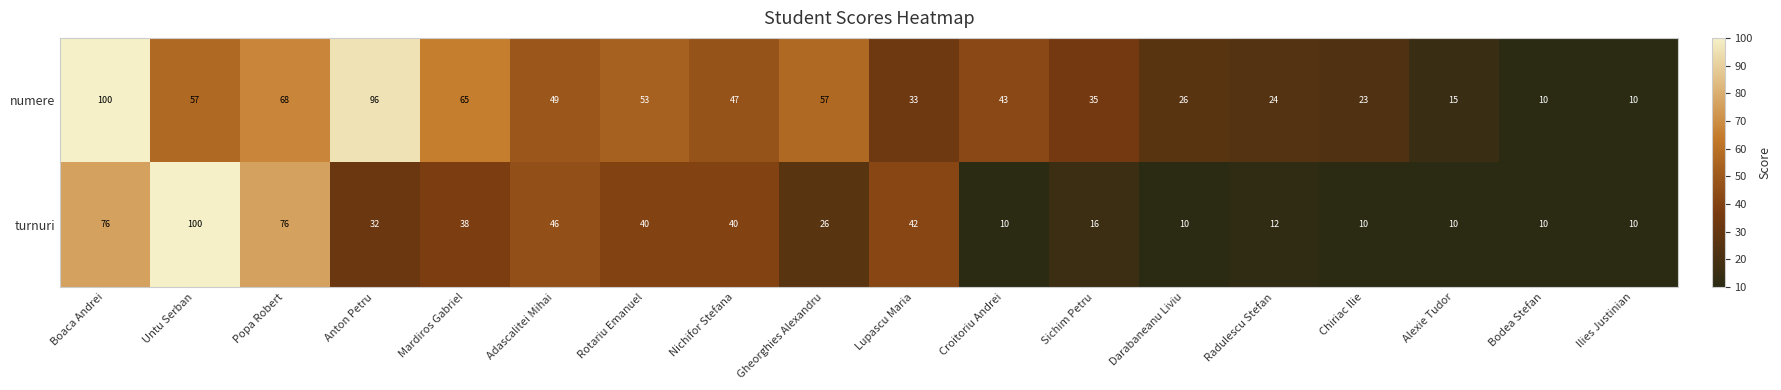

How many series are shown in this chart?

2